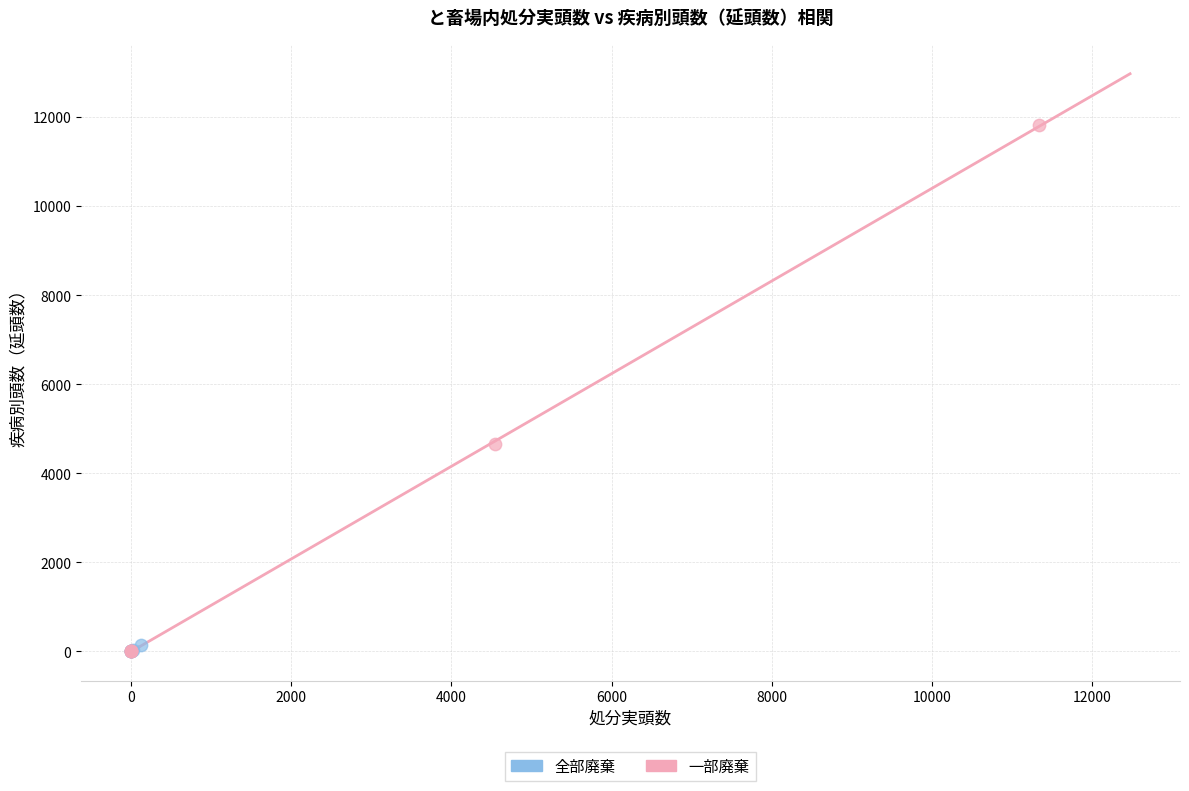

Which series reaches the maximum Y coordinate?

一部廃棄